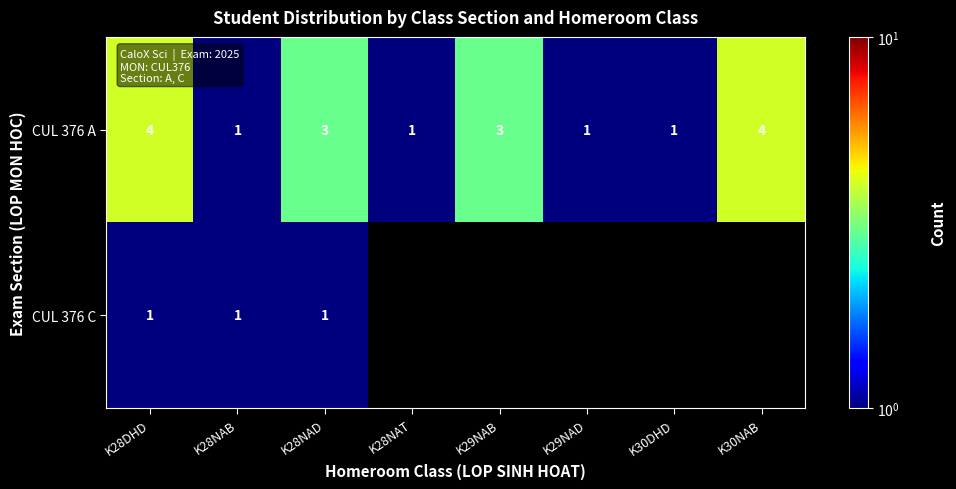

The value of CUL 376 C at K28NAD is 1. True or false?

True